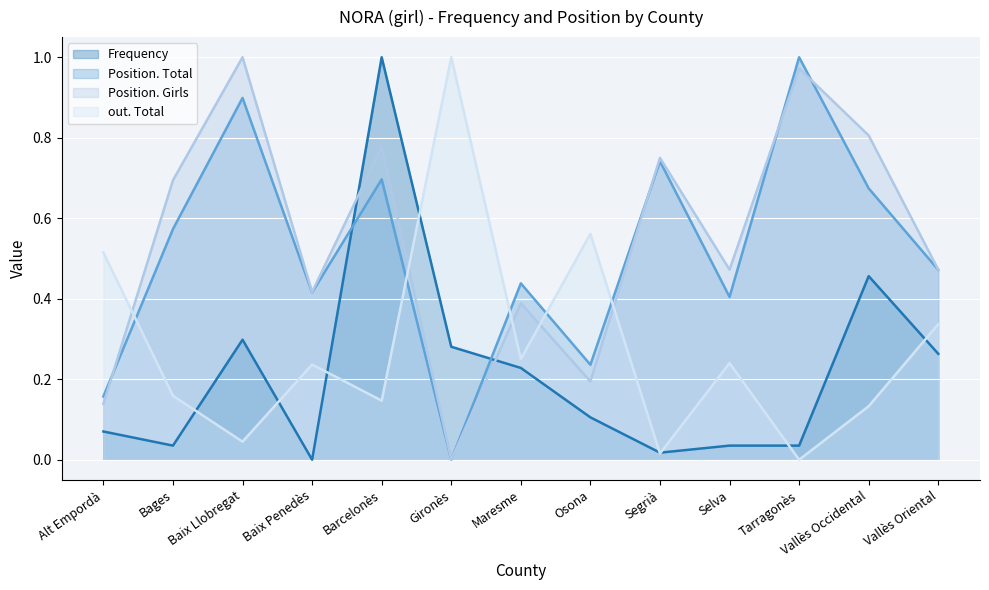

Which series changed the most between Segrià and Selva?

Position. Total